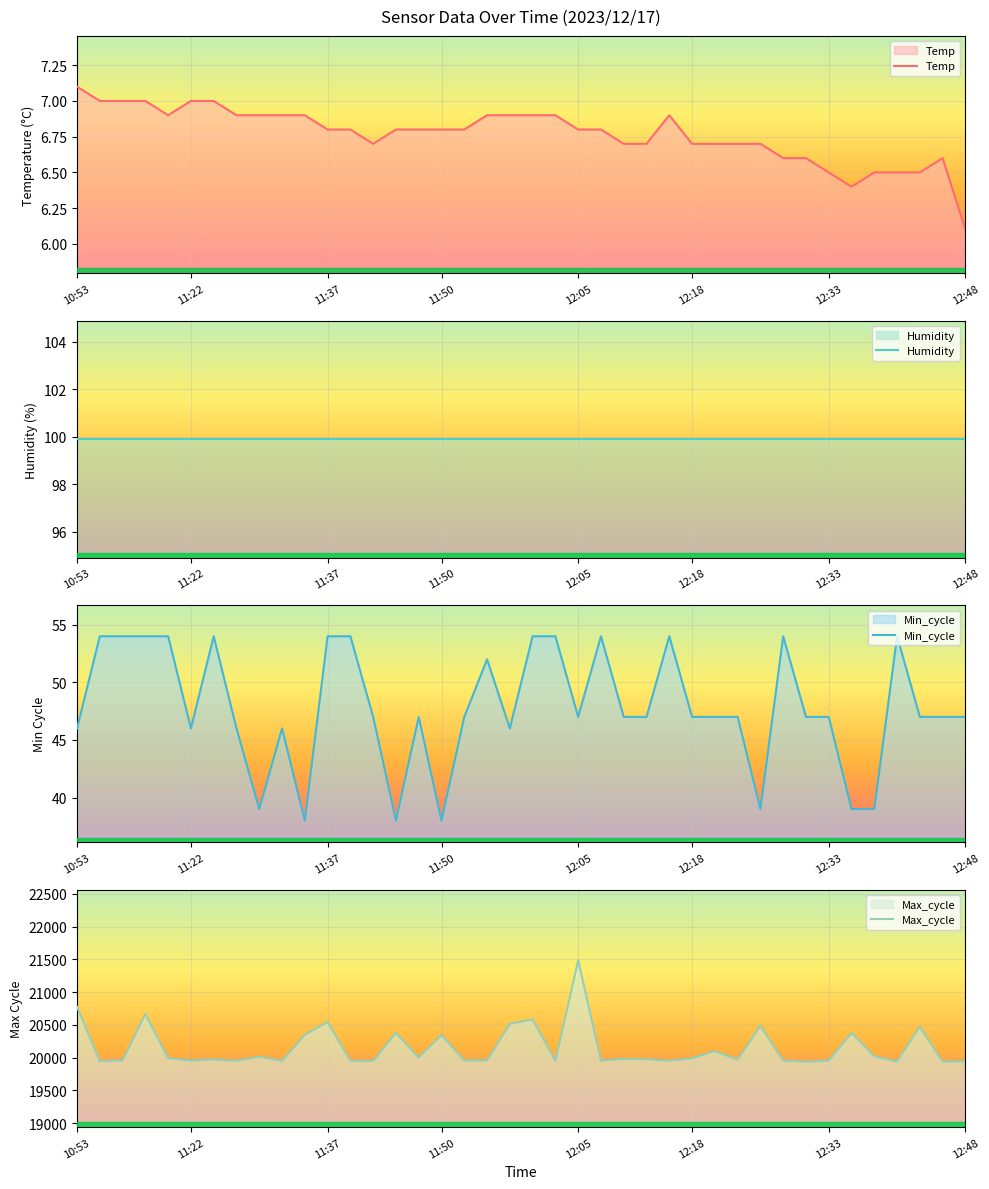

Which series has the largest total across all categories?

Max_cycle